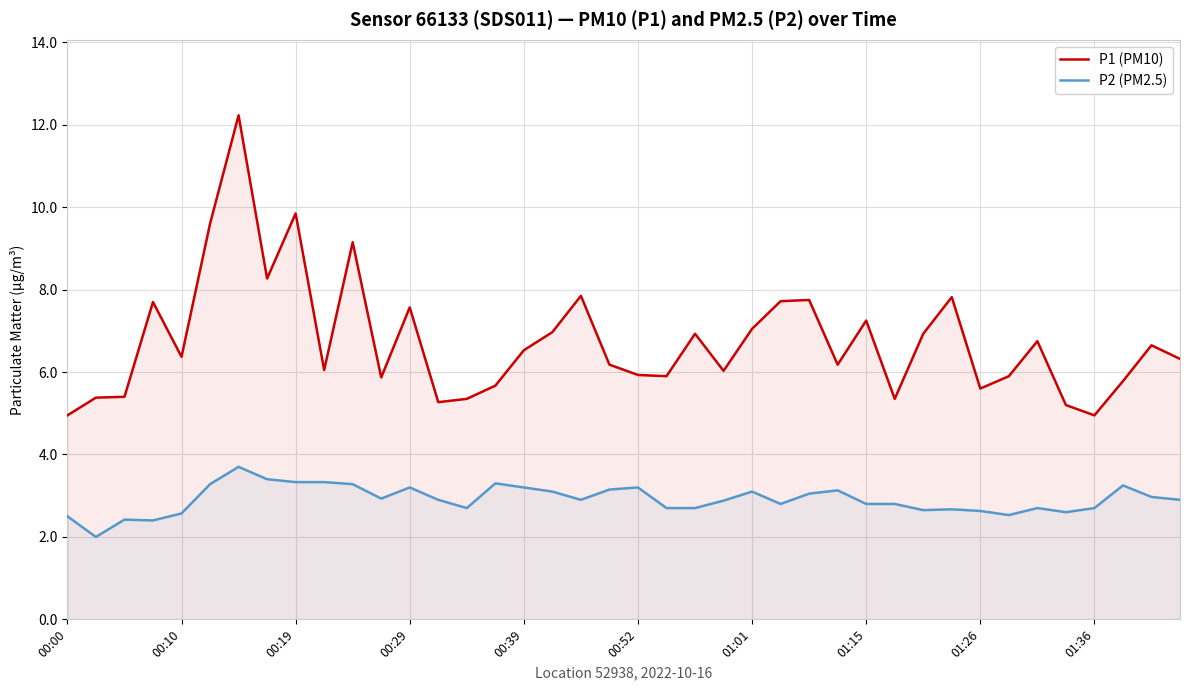

Which series has the widest spread of values?

P1 (PM10)